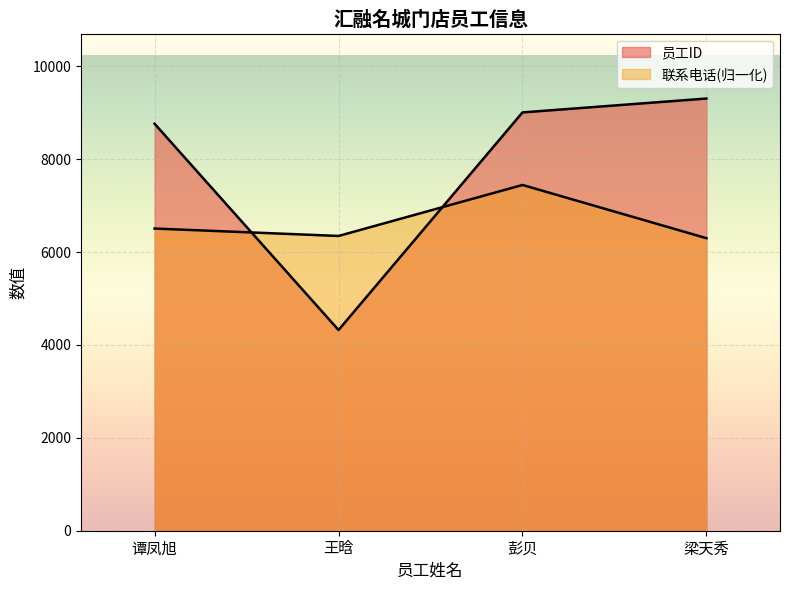

What is the difference between the highest and lowest values at 王晗?

2025.6